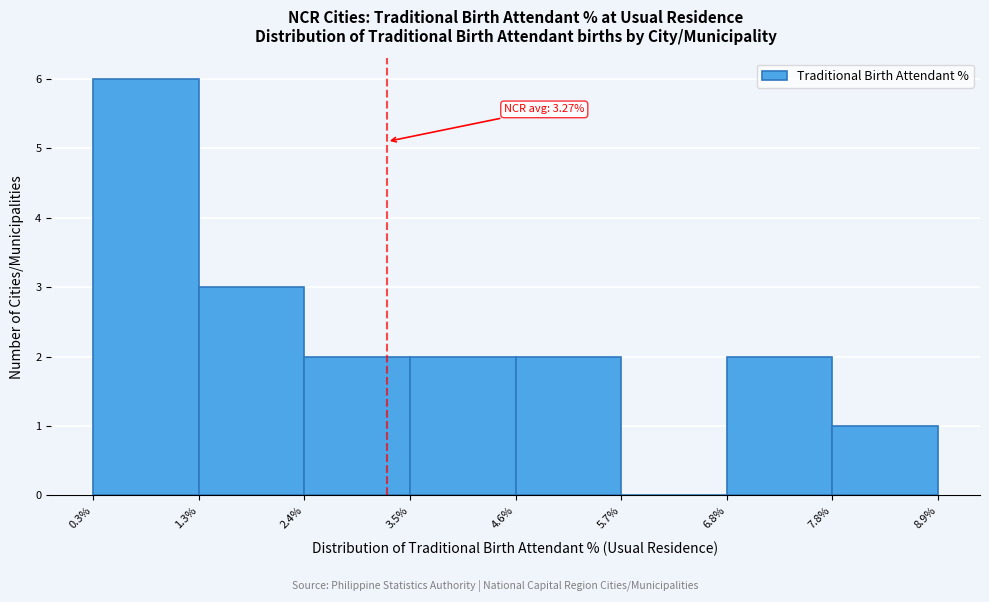

Over which range of the x-axis is the bar tallest?

0.3% to 1.3%